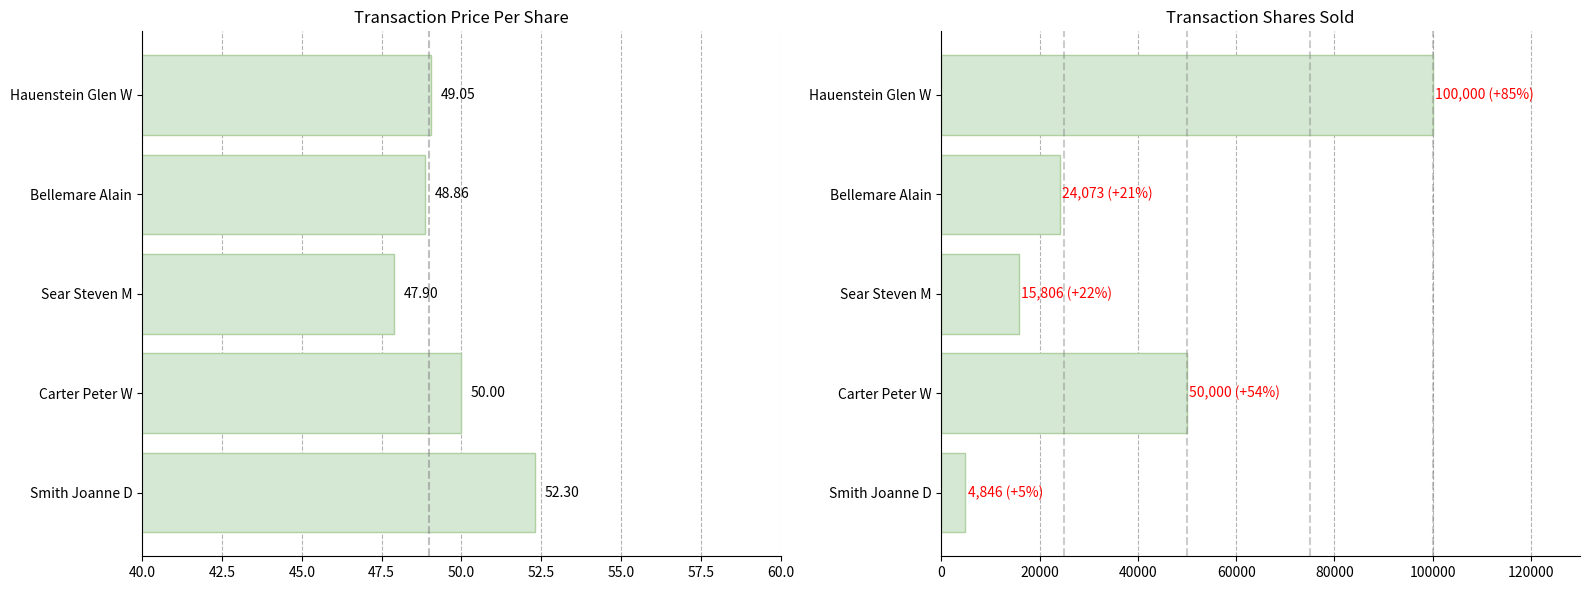

What is the difference between the maximum and second lowest values in the transactionPricePerShare series?

3.4